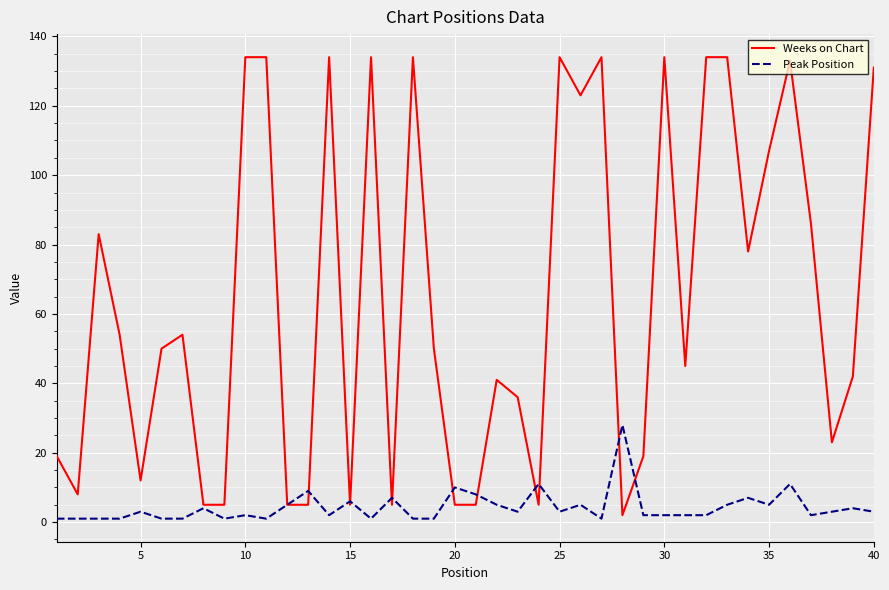

At how many categories does at least one series exceed 128?

12